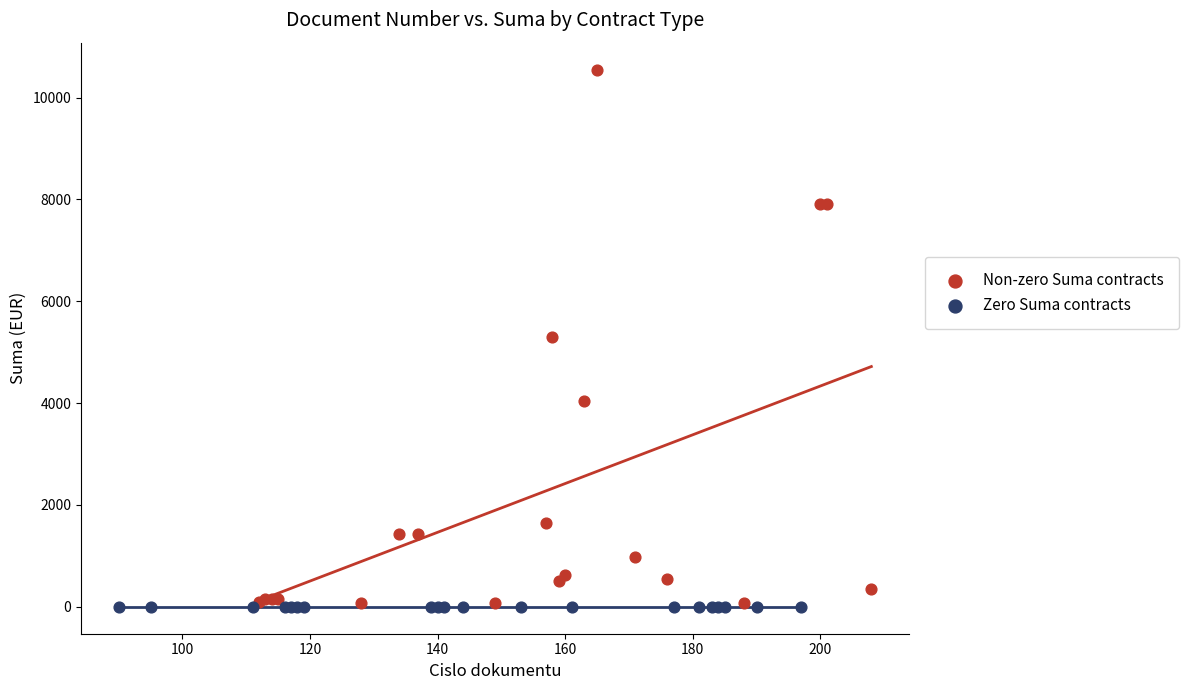

Which series reaches the maximum Y coordinate?

Non-zero Suma contracts